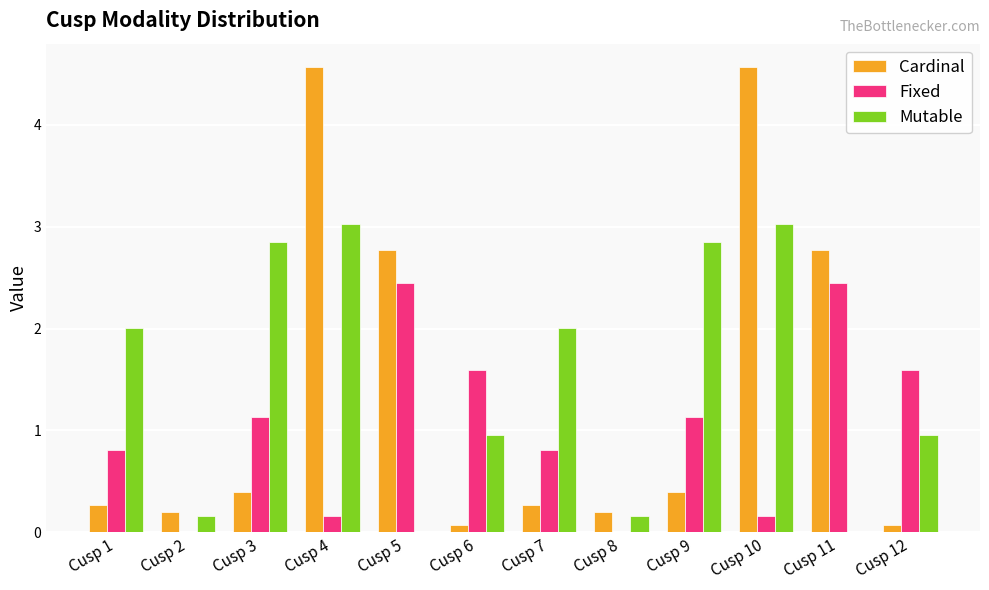

Is it true that Cardinal equals 0.6 at Cusp 3?

False